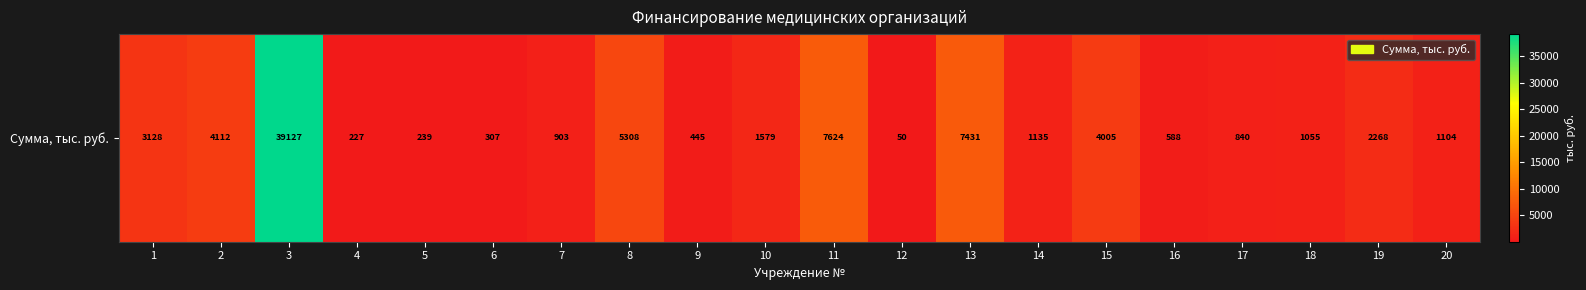

Reading right to left, transcribe all the data shown in this chart.

1104.1	2267.7	1054.7	840.1	587.6	4005.2	1134.6	7431.0	49.8	7624.1	1579.4	445.4	5308.4	903.1	307.5	238.7	227.1	39127.4	4112.3	3127.9